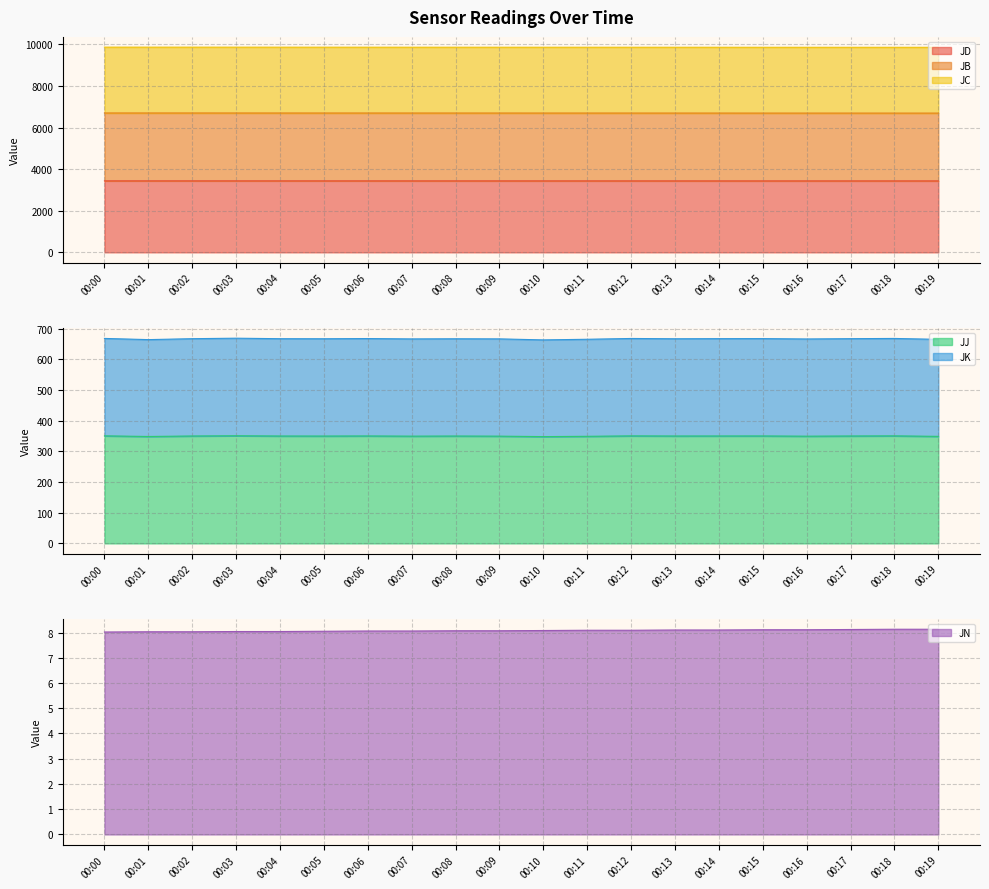

Reading left to right, list all the values displayed in this chart.

JB: 00:00=6704.5	00:01=6704.2	00:02=6704.0	00:03=6703.7	00:04=6703.3	00:05=6702.9	00:06=6702.6	00:07=6702.3	00:08=6702.1	00:09=6701.7	00:10=6701.3	00:11=6701.1	00:12=6700.9	00:13=6700.5	00:14=6700.2	00:15=6699.6	00:16=6699.2	00:17=6699.1	00:18=6699.0	00:19=6698.9
JC: 00:00=9871.7	00:01=9871.2	00:02=9871.1	00:03=9870.7	00:04=9870.2	00:05=9869.6	00:06=9869.2	00:07=9868.5	00:08=9868.2	00:09=9867.7	00:10=9867.3	00:11=9867.1	00:12=9866.9	00:13=9866.3	00:14=9865.8	00:15=9864.9	00:16=9864.3	00:17=9864.1	00:18=9864.0	00:19=9863.9
JD: 00:00=3439.4	00:01=3439.2	00:02=3439.1	00:03=3439.0	00:04=3439.0	00:05=3438.8	00:06=3438.6	00:07=3438.3	00:08=3438.1	00:09=3438.0	00:10=3438.0	00:11=3438.0	00:12=3437.9	00:13=3437.5	00:14=3437.2	00:15=3437.1	00:16=3437.0	00:17=3437.0	00:18=3437.0	00:19=3436.9
JJ: 00:00=350.7	00:01=348.7	00:02=350.2	00:03=351.0	00:04=350.2	00:05=350.1	00:06=350.4	00:07=349.8	00:08=350.2	00:09=349.8	00:10=348.3	00:11=349.3	00:12=350.6	00:13=350.2	00:14=350.3	00:15=350.4	00:16=349.7	00:17=350.3	00:18=350.7	00:19=349.1
JK: 00:00=668.5	00:01=664.6	00:02=667.6	00:03=669.2	00:04=667.6	00:05=667.4	00:06=668.1	00:07=666.9	00:08=667.4	00:09=667.0	00:10=663.7	00:11=665.7	00:12=668.3	00:13=667.4	00:14=667.8	00:15=667.9	00:16=666.7	00:17=667.7	00:18=668.4	00:19=665.5
JN: 00:00=8.0	00:01=8.0	00:02=8.0	00:03=8.0	00:04=8.0	00:05=8.1	00:06=8.1	00:07=8.1	00:08=8.1	00:09=8.1	00:10=8.1	00:11=8.1	00:12=8.1	00:13=8.1	00:14=8.1	00:15=8.1	00:16=8.1	00:17=8.1	00:18=8.1	00:19=8.1